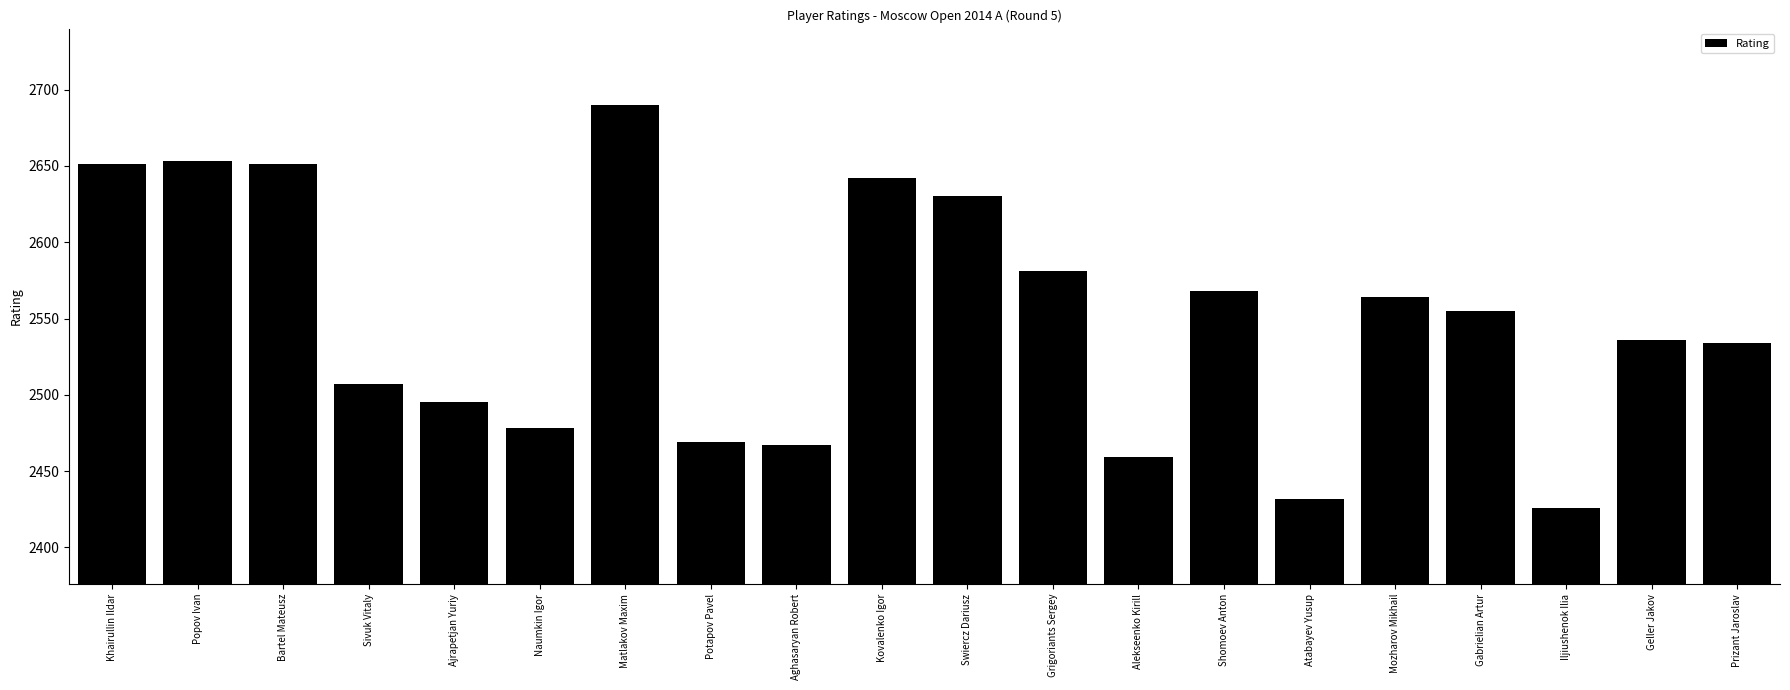

What is the greatest value displayed?

2690